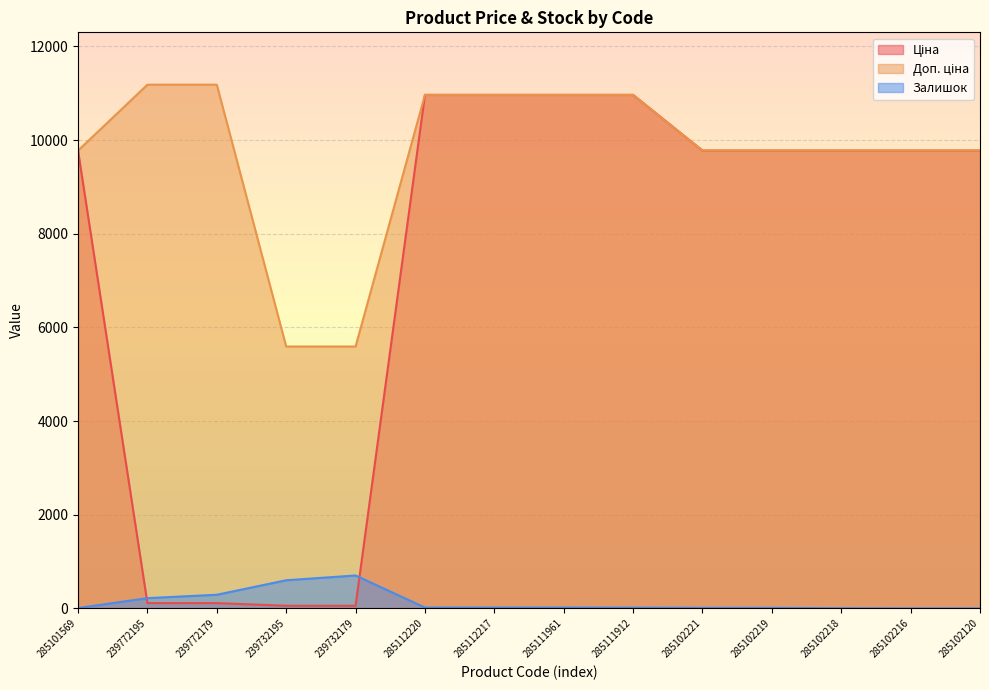

What is the maximum value for Залишок?

702.0